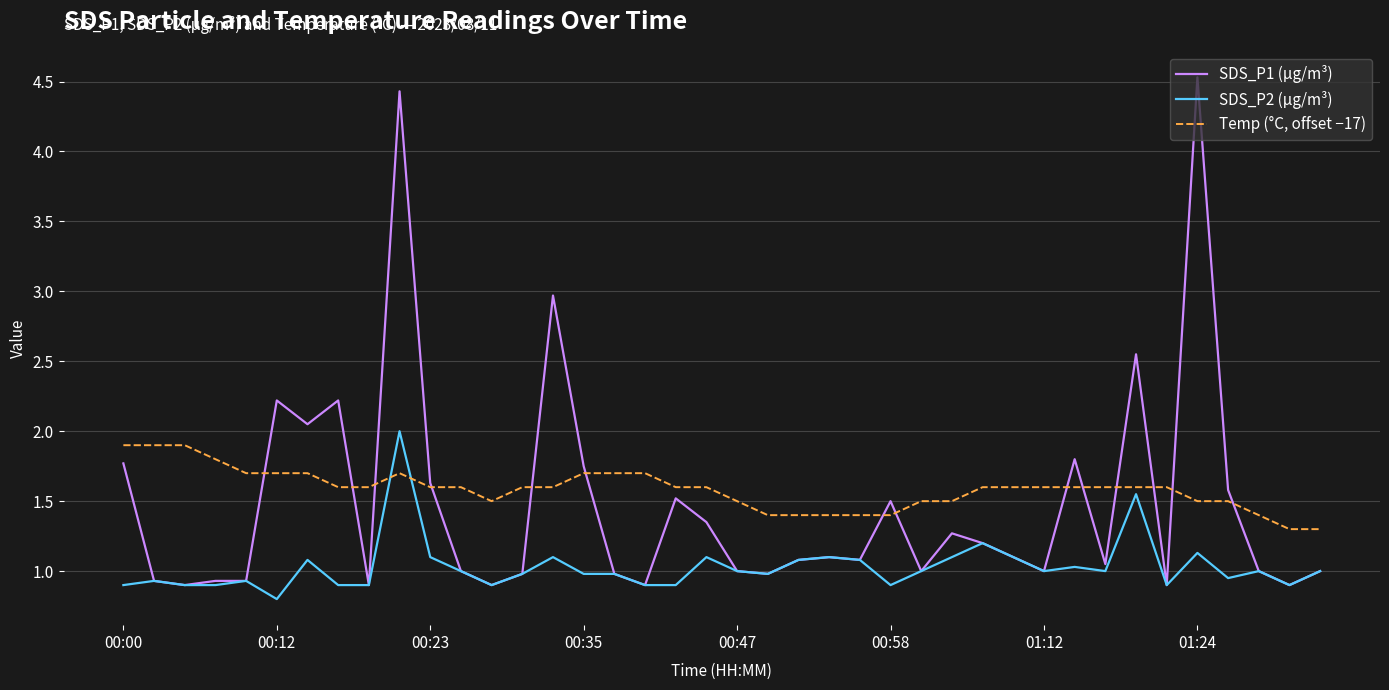

True or false: SDS_P2 (µg/m³) and Temp (°C, offset −17) intersect in this chart.

True